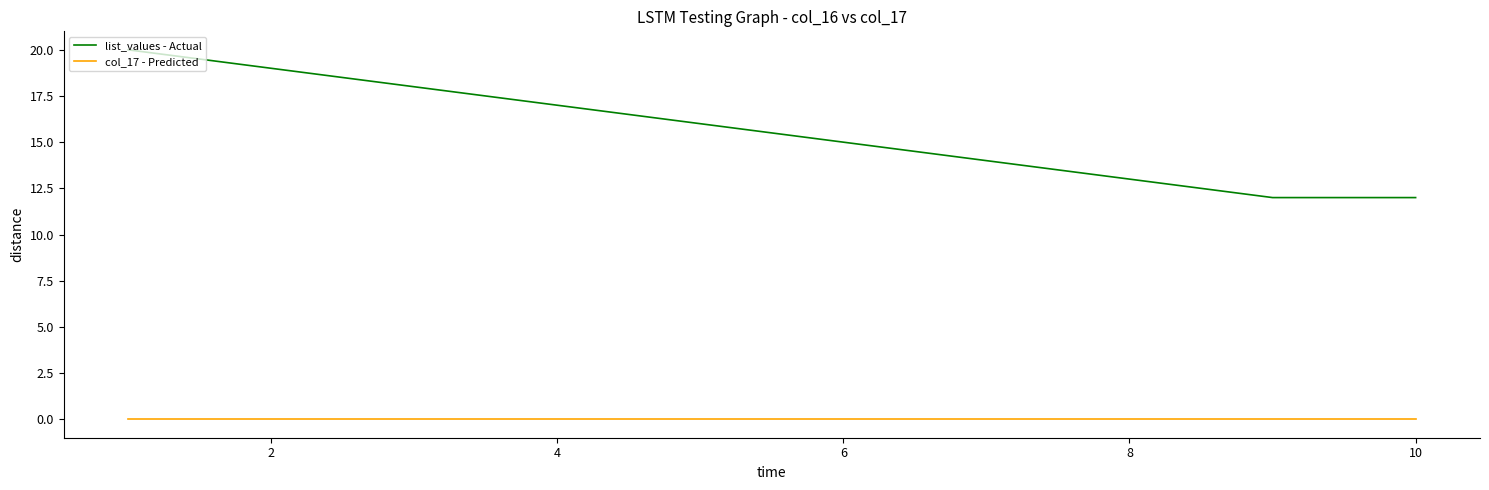

How many categories are shown in the chart?

10